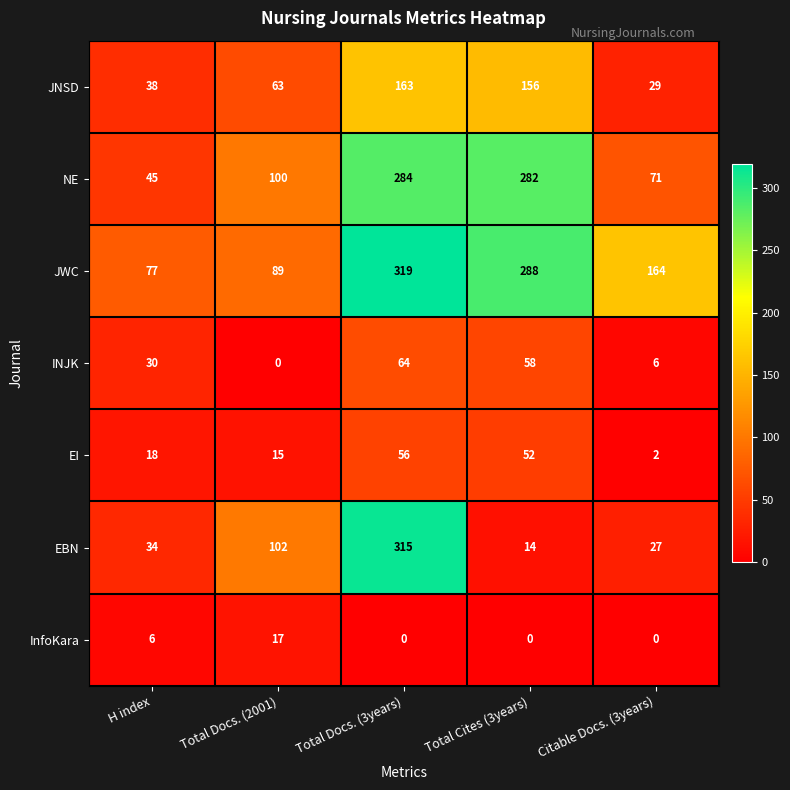

The value of JWC at Total Docs. (2001) is 149. True or false?

False